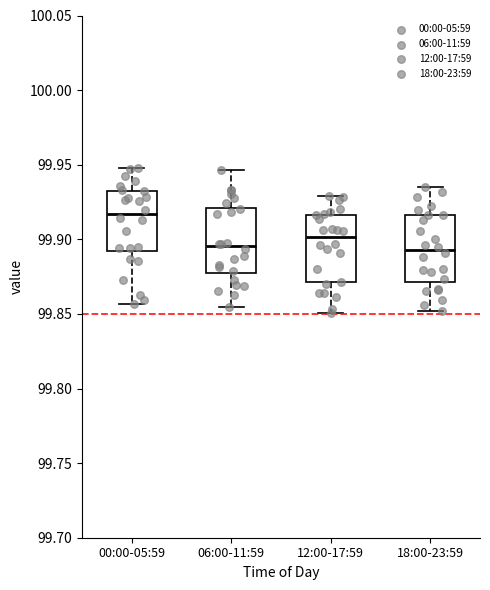

Reading left to right, read every box against the y-axis: the position of its median line, the range the box covers, and the ends of its whiskers. The values are not printed on the chart, so give them approximately, as read against the axis.

00:00-05:59: median 99.915, box 99.890 to 99.930, whiskers 99.855 to 99.950
06:00-11:59: median 99.895, box 99.875 to 99.920, whiskers 99.855 to 99.945
12:00-17:59: median 99.900, box 99.870 to 99.915, whiskers 99.850 to 99.930
18:00-23:59: median 99.895, box 99.870 to 99.915, whiskers 99.850 to 99.935